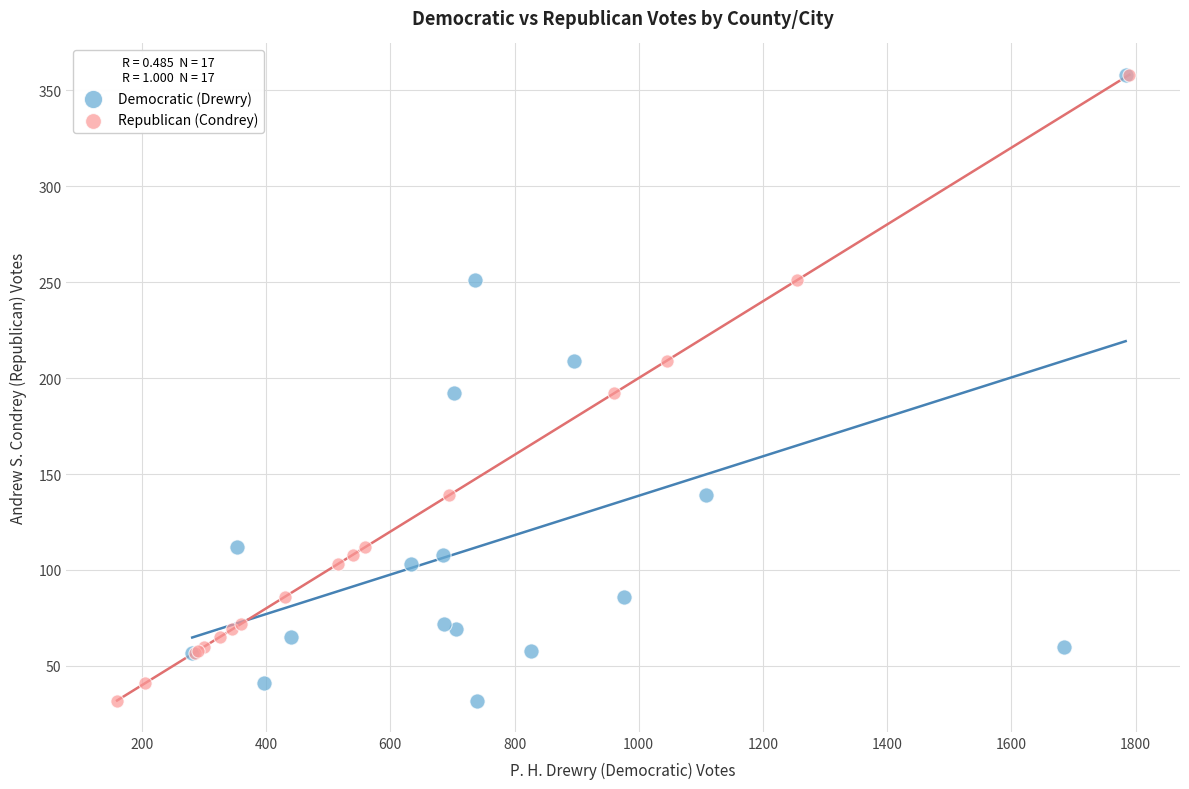

What are all the series names shown in the legend?

Democratic (Drewry), Republican (Condrey)